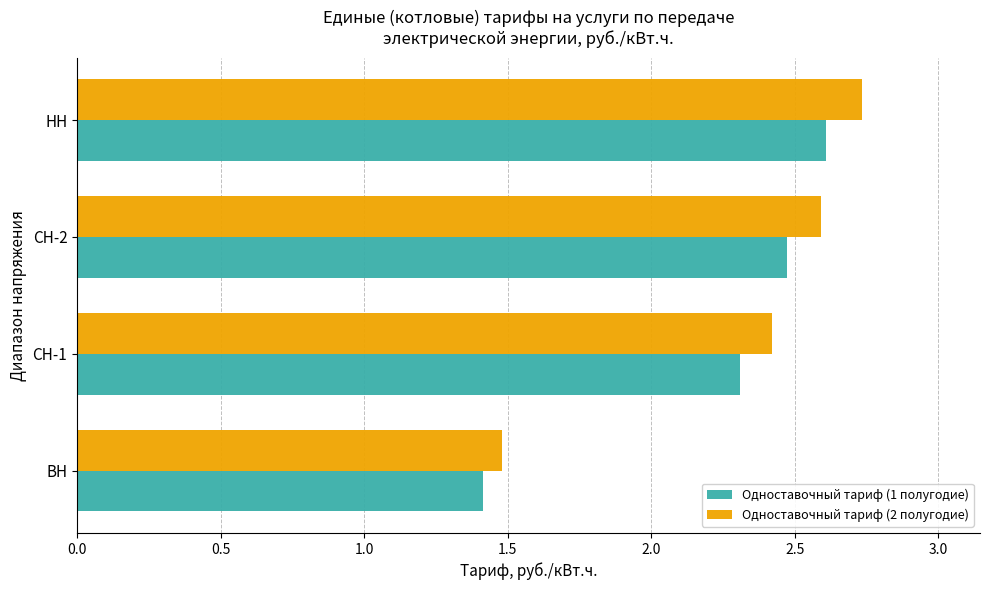

List the labels in order of Одноставочный тариф (2 полугодие) value, largest first.

НН, СН-2, СН-1, ВН